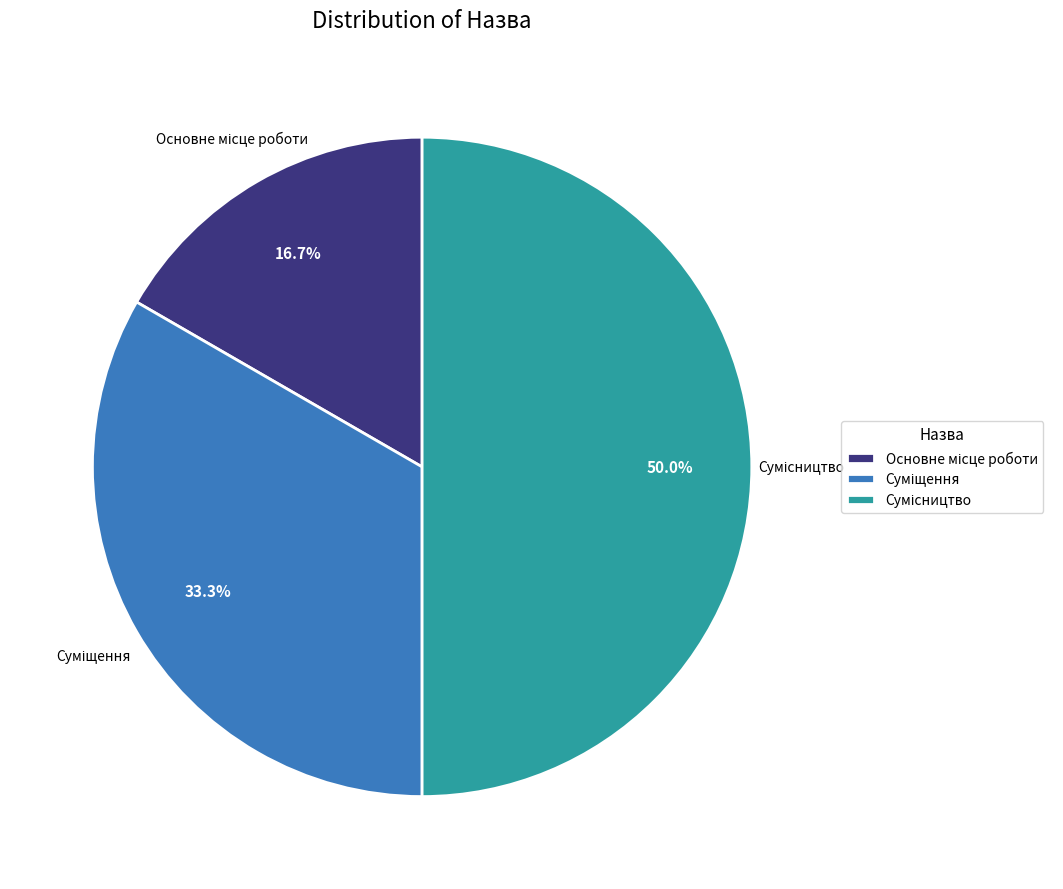

To the nearest percent, what is the difference between the Суміщення and Основне місце роботи slice percentages?

17%